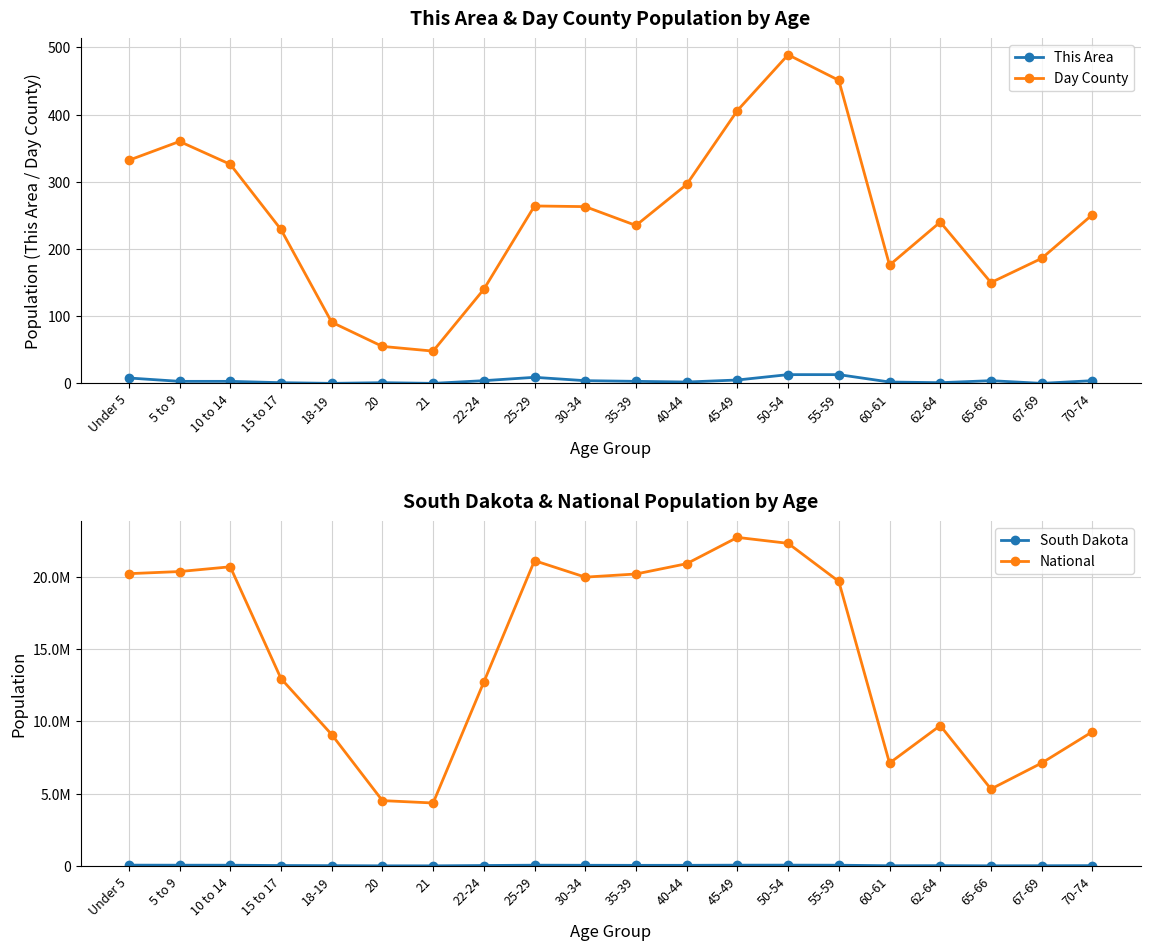

True or false: Day County and This Area intersect in this chart.

False